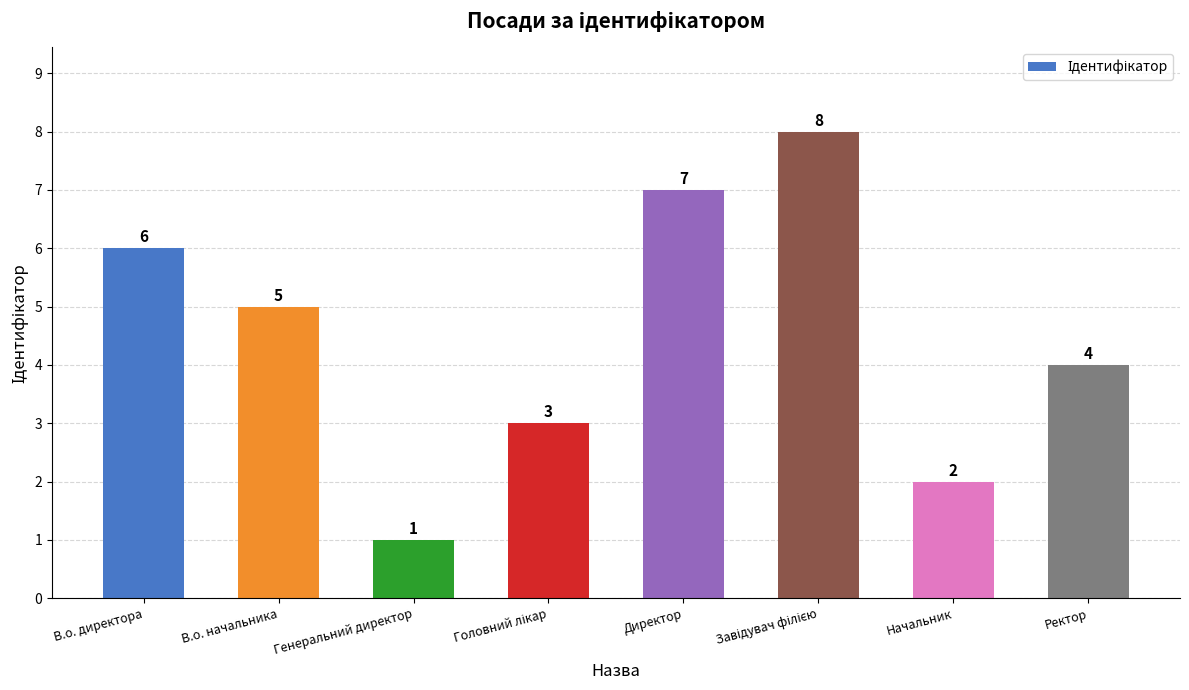

What is the difference between the second highest and second lowest values?

5